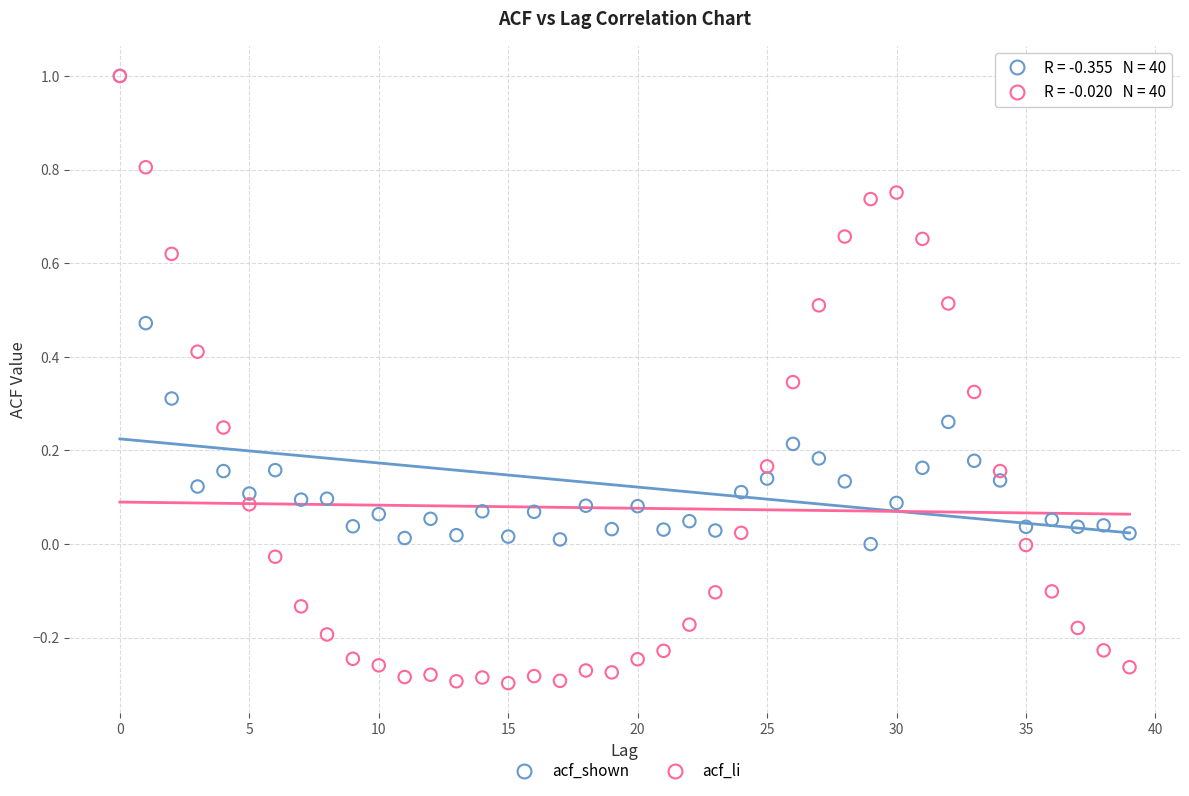

What are all the series names shown in the legend?

acf_shown, acf_li